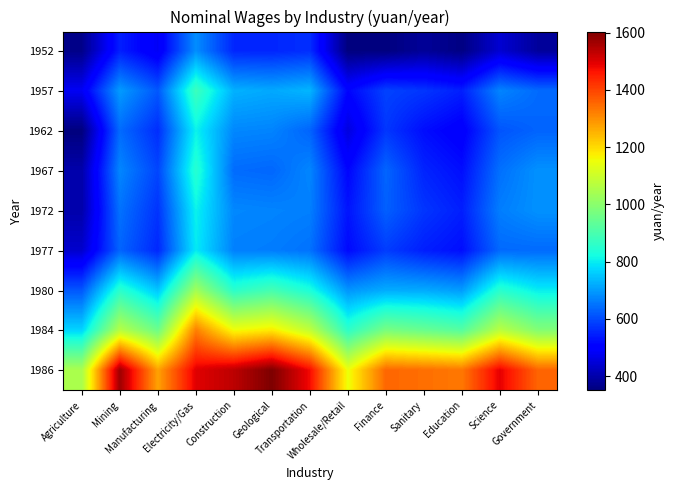

Reading left to right, what are all the values shown in this chart?

1952: Agriculture=363.4	Mining=546.6	Manufacturing=481.3	Electricity/Gas=683.1	Construction=555.8	Geological=554.9	Transportation=565.8	Wholesale/Retail=352.9	Finance=352.8	Sanitary=380.5	Education=357.0	Science=442.5	Government=384.0
1957: Agriculture=480.5	Mining=700.3	Manufacturing=616.6	Electricity/Gas=879.8	Construction=726.8	Geological=716.0	Transportation=732.2	Wholesale/Retail=512.1	Finance=590.4	Sanitary=574.4	Education=546.0	Science=672.3	Government=640.0
1962: Agriculture=351.1	Mining=640.5	Manufacturing=564.0	Electricity/Gas=807.3	Construction=675.5	Geological=671.2	Transportation=632.3	Wholesale/Retail=456.7	Finance=576.0	Sanitary=524.1	Education=497.0	Science=612.7	Government=632.0
1967: Agriculture=400.4	Mining=674.7	Manufacturing=594.1	Electricity/Gas=848.7	Construction=641.2	Geological=635.5	Transportation=673.9	Wholesale/Retail=512.1	Finance=633.6	Sanitary=552.9	Education=525.0	Science=646.8	Government=688.0
1972: Agriculture=400.4	Mining=649.0	Manufacturing=571.5	Electricity/Gas=807.3	Construction=675.5	Geological=671.2	Transportation=665.6	Wholesale/Retail=532.8	Finance=626.4	Sanitary=574.4	Education=546.0	Science=663.8	Government=688.0
1977: Agriculture=437.4	Mining=632.0	Manufacturing=556.5	Electricity/Gas=797.0	Construction=666.9	Geological=662.3	Transportation=649.0	Wholesale/Retail=519.0	Finance=583.2	Sanitary=545.7	Education=525.0	Science=638.2	Government=640.0
1980: Agriculture=616.0	Mining=854.0	Manufacturing=752.0	Electricity/Gas=1035.0	Construction=855.0	Geological=895.0	Transportation=832.0	Wholesale/Retail=692.0	Finance=720.0	Sanitary=718.0	Education=700.0	Science=851.0	Government=800.0
1984: Agriculture=770.0	Mining=1066.0	Manufacturing=955.0	Electricity/Gas=1321.0	Construction=1154.0	Geological=1179.0	Transportation=1082.0	Wholesale/Retail=859.0	Finance=973.0	Sanitary=948.0	Education=920.0	Science=1072.0	Government=989.0
1986: Agriculture=1048.0	Mining=1569.0	Manufacturing=1275.0	Electricity/Gas=1497.0	Construction=1536.0	Geological=1604.0	Transportation=1476.0	Wholesale/Retail=1148.0	Finance=1353.0	Sanitary=1343.0	Education=1330.0	Science=1492.0	Government=1356.0